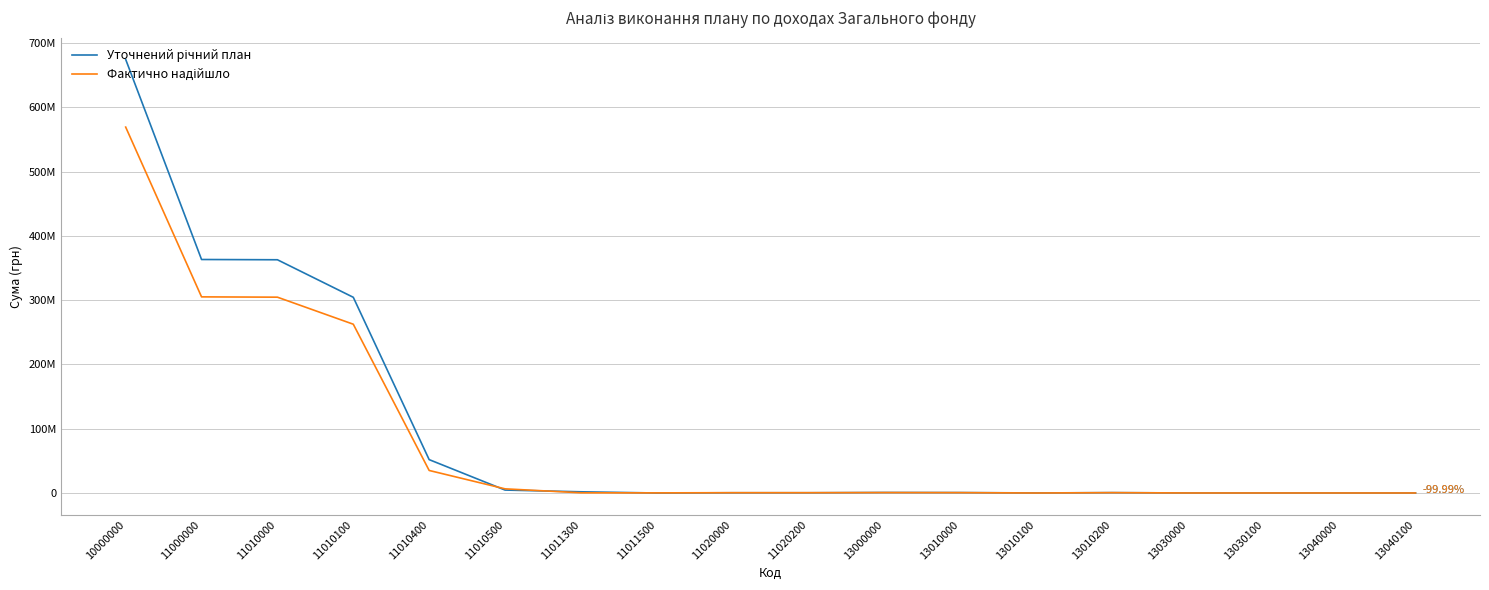

True or false: Уточнений річний план has a value of 295072.8 at 13010000.

False